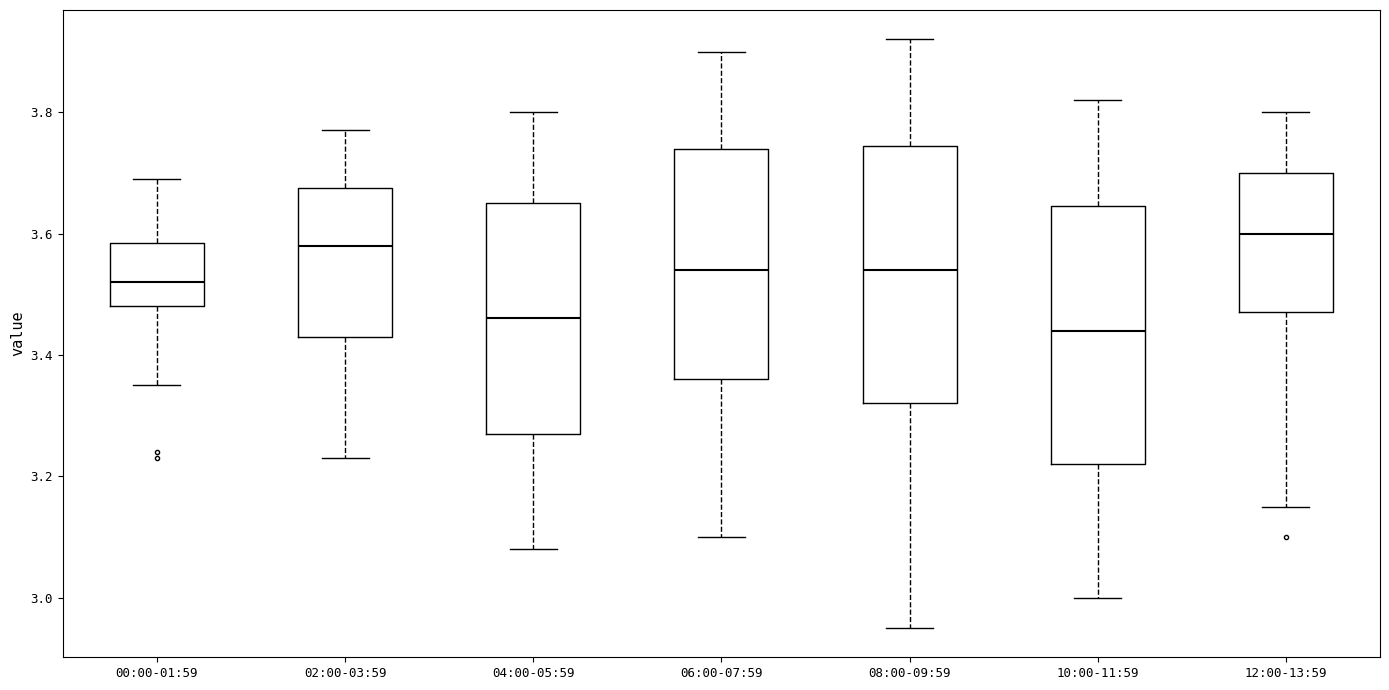

Reading left to right, transcribe this box plot: for each box, give where its median line is, the range the box spans, and where its two whiskers end, as read against the y-axis. The values are not printed on the chart, so give them approximately, as read against the axis.

00:00-01:59: median 3.52, box 3.48 to 3.58, whiskers 3.36 to 3.70
02:00-03:59: median 3.58, box 3.44 to 3.68, whiskers 3.24 to 3.78
04:00-05:59: median 3.46, box 3.28 to 3.66, whiskers 3.08 to 3.80
06:00-07:59: median 3.54, box 3.36 to 3.74, whiskers 3.10 to 3.90
08:00-09:59: median 3.54, box 3.32 to 3.74, whiskers 2.96 to 3.92
10:00-11:59: median 3.44, box 3.22 to 3.64, whiskers 3.00 to 3.82
12:00-13:59: median 3.60, box 3.48 to 3.70, whiskers 3.16 to 3.80